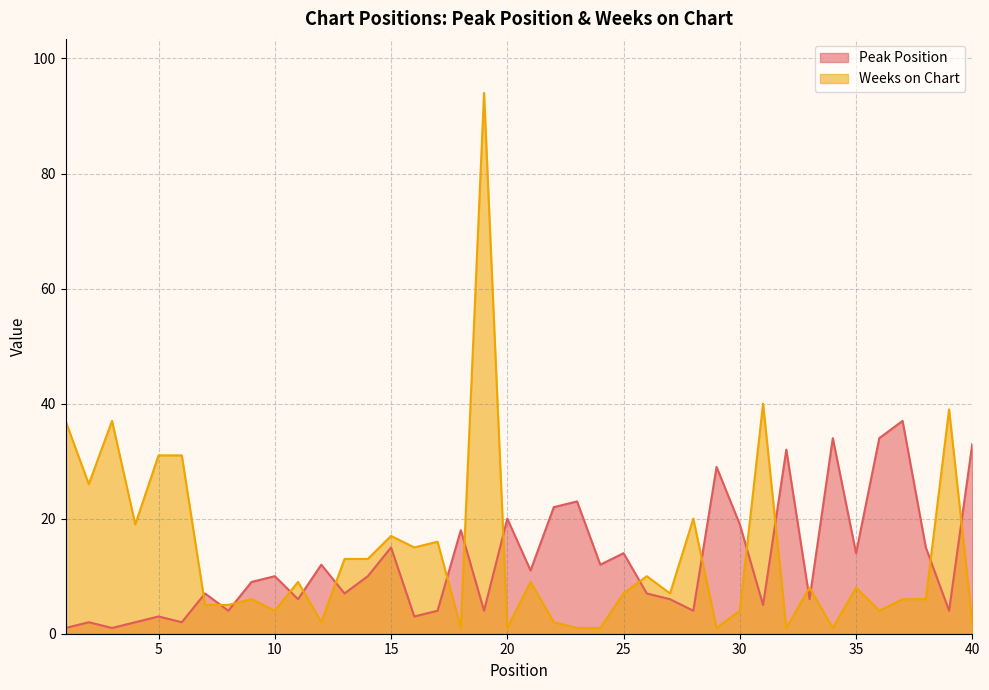

What is the difference between the highest and lowest values at 38?

9